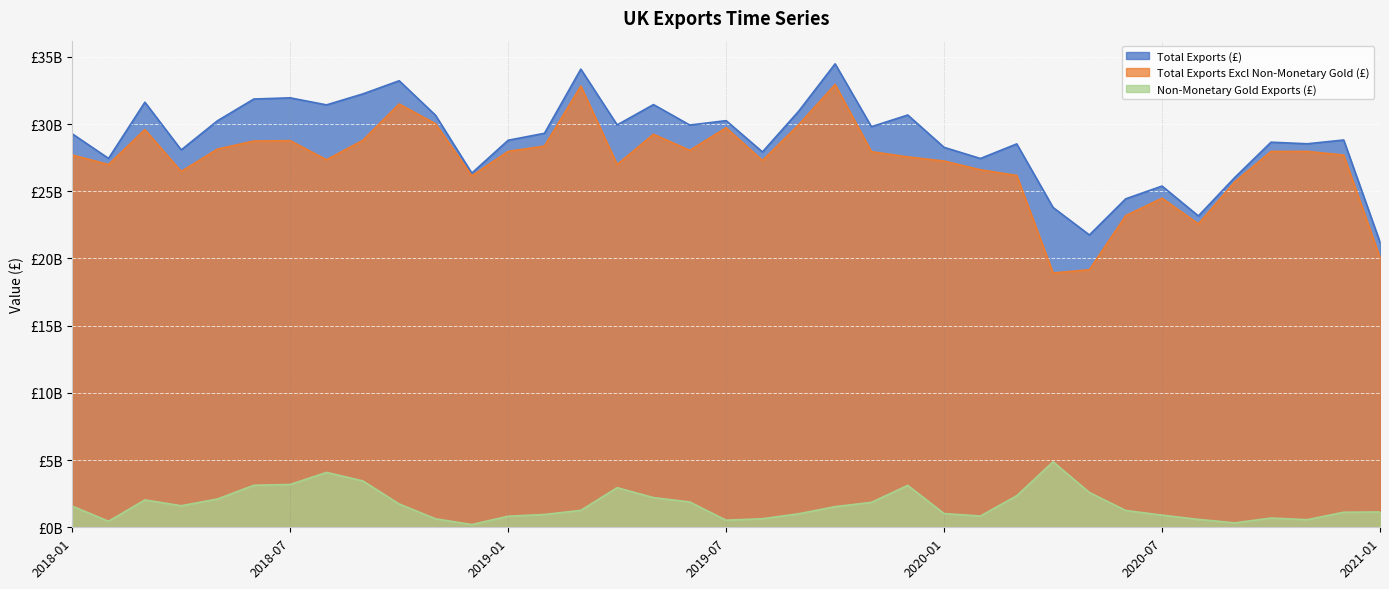

True or false: Non-Monetary Gold Exports (£) and Total Exports Excl Non-Monetary Gold (£) cross at least once.

False